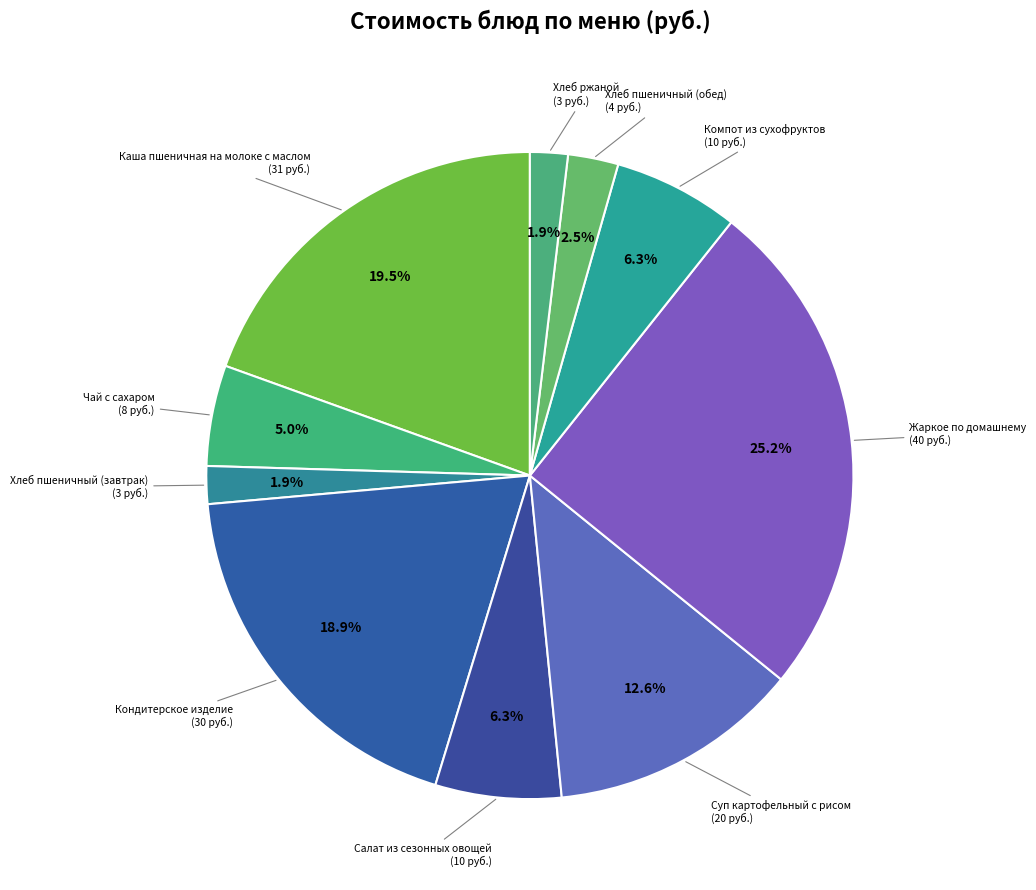

How many slices are in this pie chart?

10